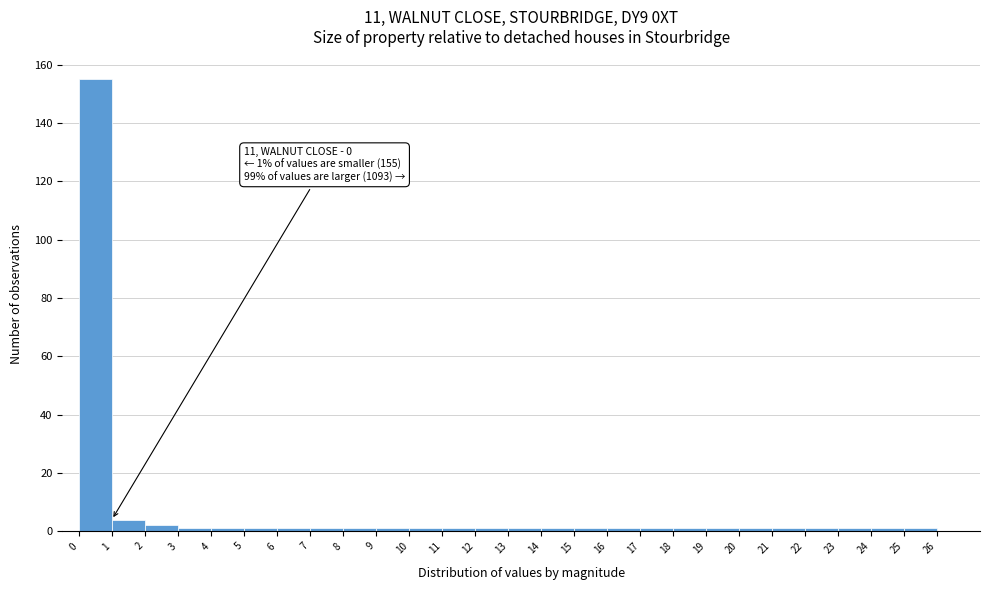

Over which range of the x-axis is the bar tallest?

0 to 1